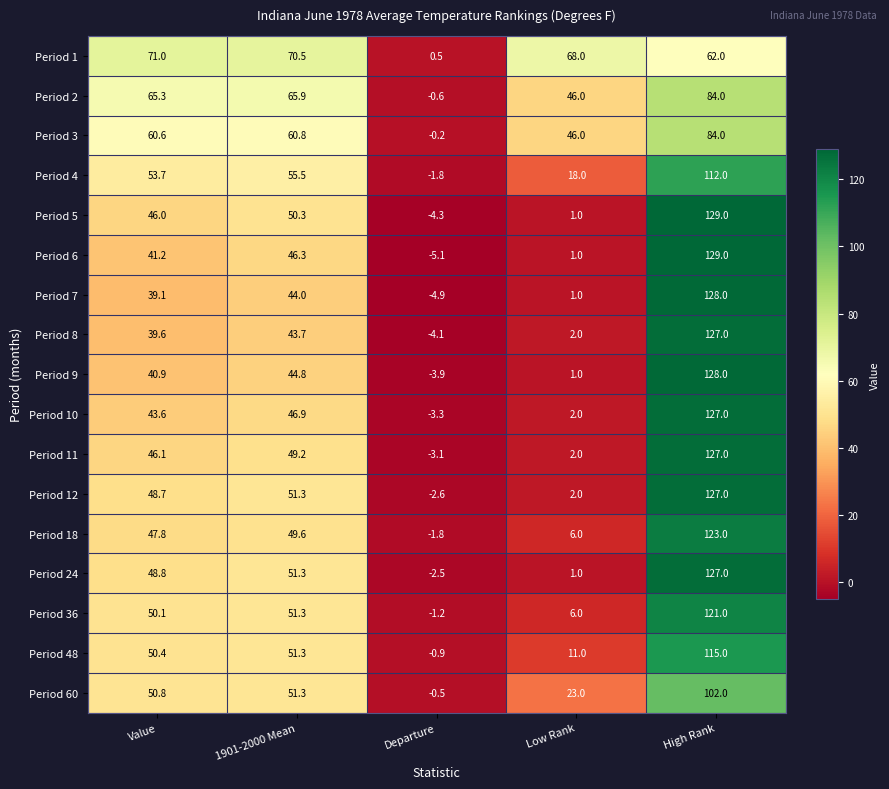

What is the total value across all series at 1901-2000 Mean?

884.0